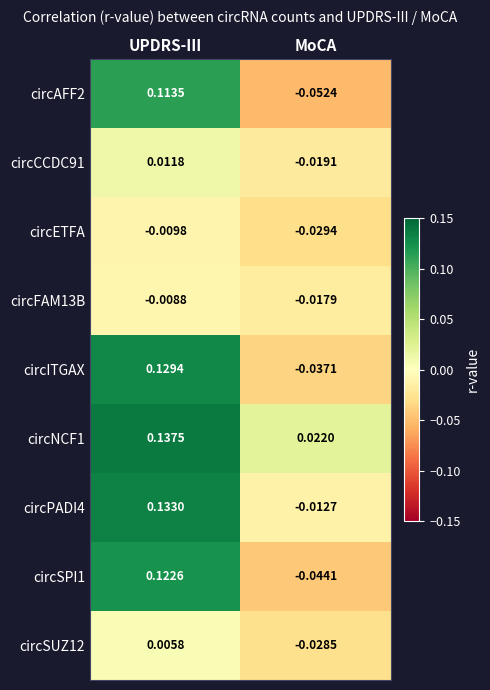

List the labels in order of circETFA value, largest first.

UPDRS-III, MoCA